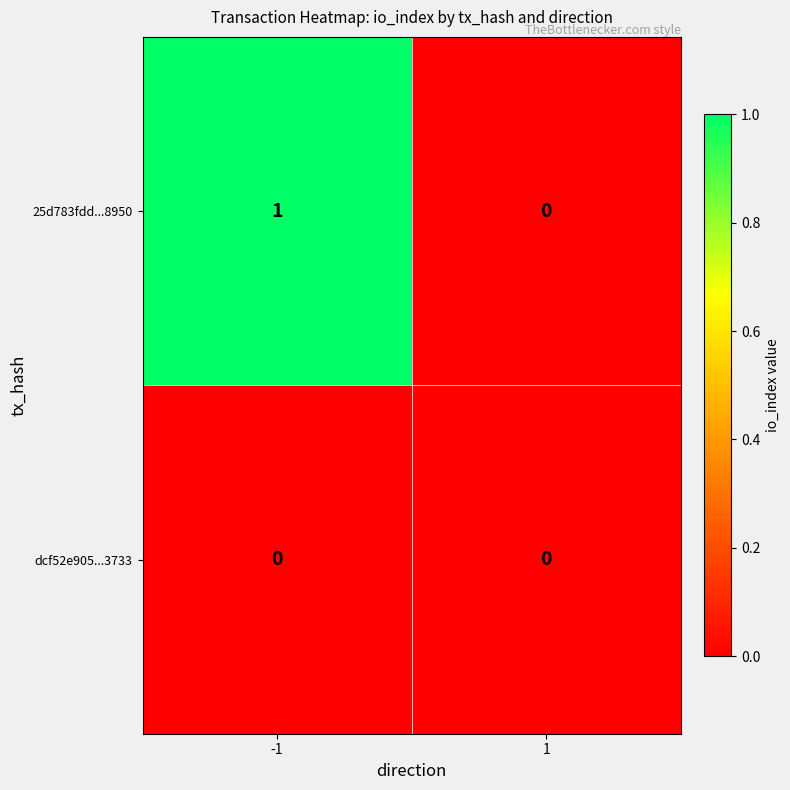

Is it true that dcf52e905...3733 equals 0 at -1?

True